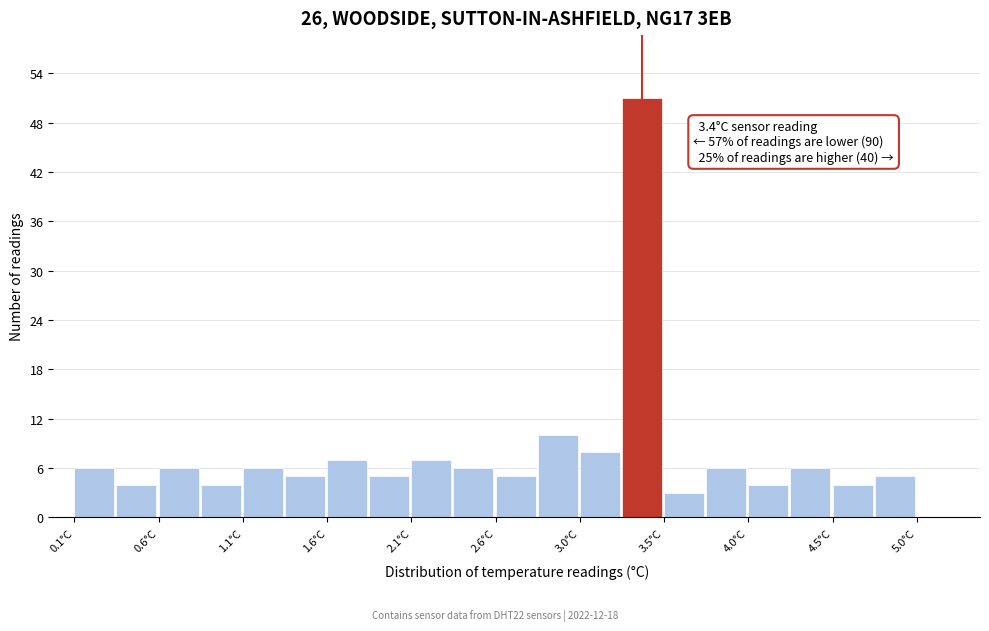

Which range on the x-axis has the tallest bar?

3.285 to 3.530